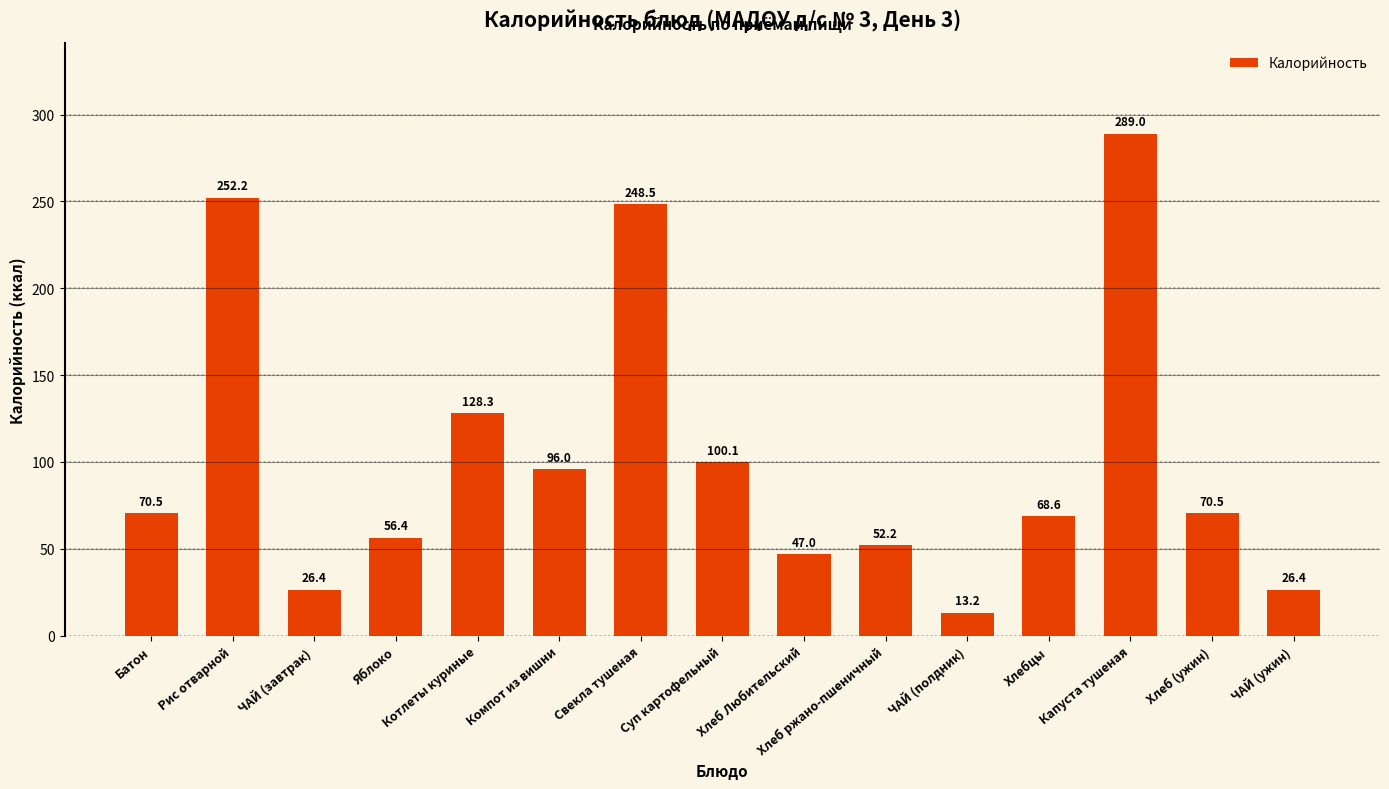

What is the difference between the second highest and second lowest values?

225.8